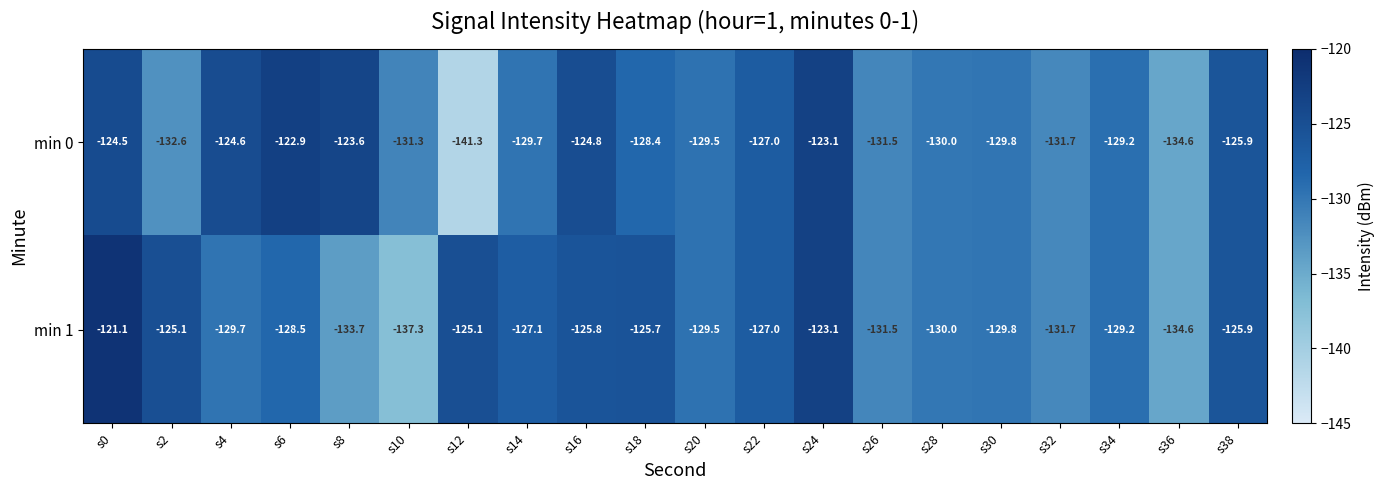

What is the spread (max minus min) of values at s8?

10.1